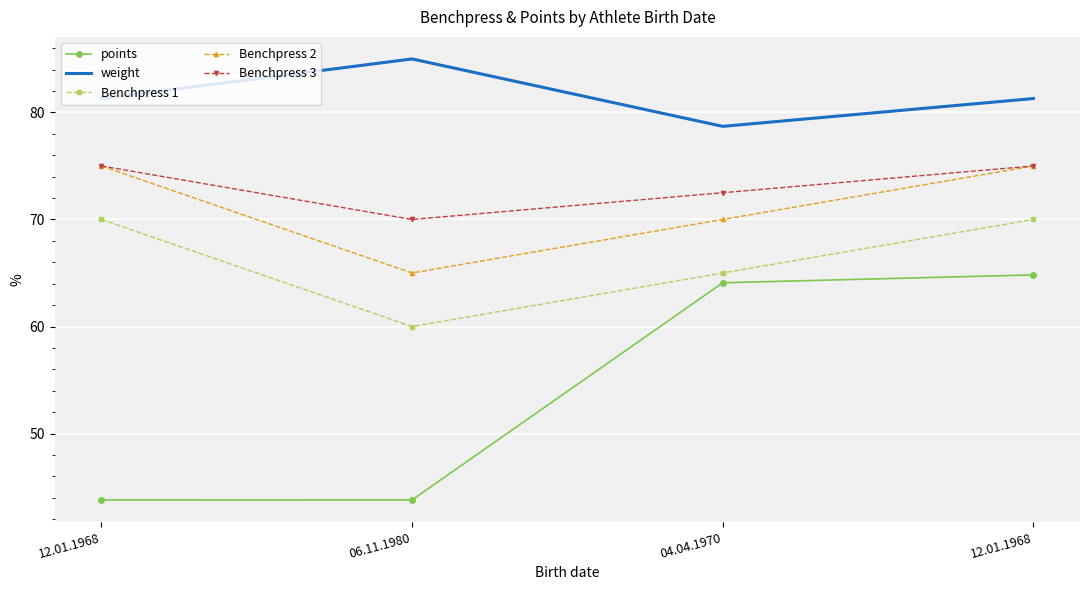

What are all the series names shown in the legend?

points, weight, Benchpress 1, Benchpress 2, Benchpress 3